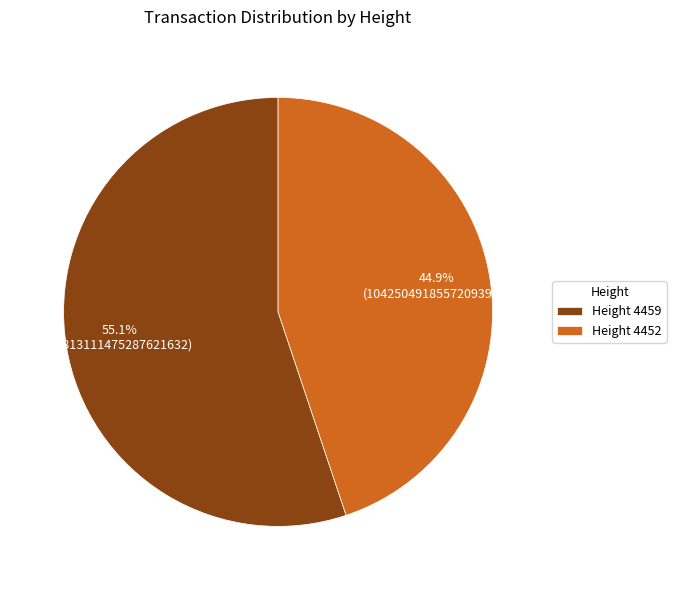

Rank the categories by value from lowest to highest.

Height 4452, Height 4459